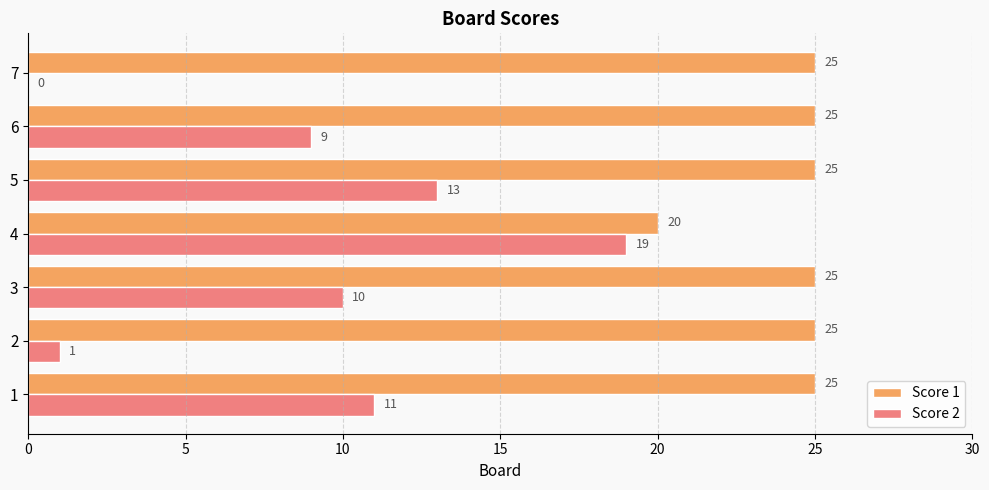

True or false: Score 1 has a value of 42 at 5.

False